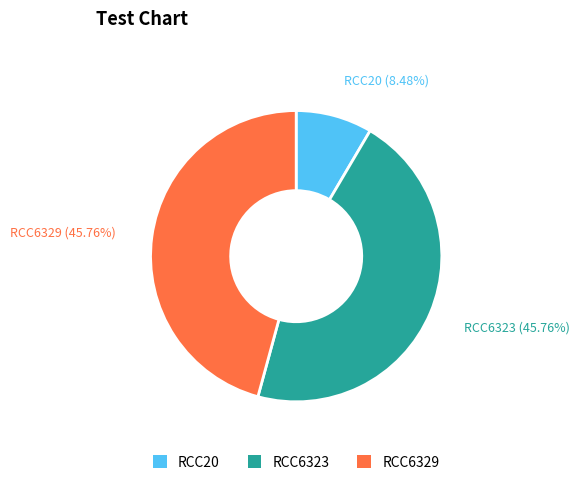

Is RCC6323 the majority of the pie?

No